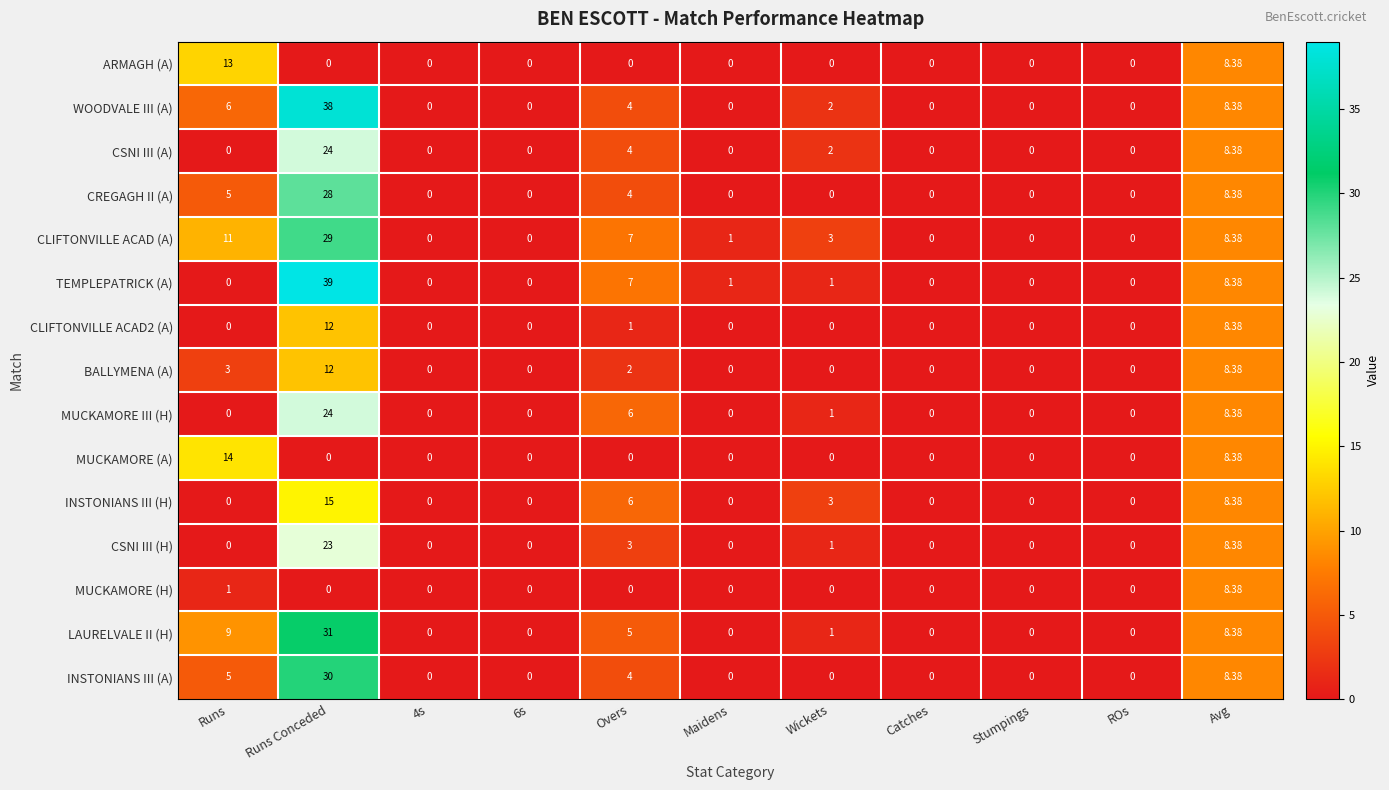

Where is INSTONIANS III (A) nearest to the value 15?

Avg